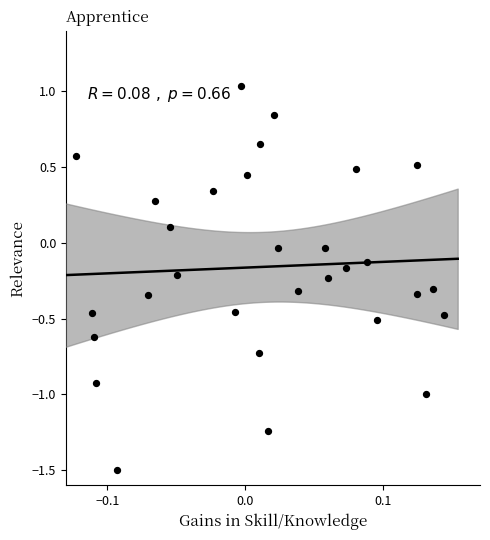

What is the range of Y values (max minus min)?

2.5